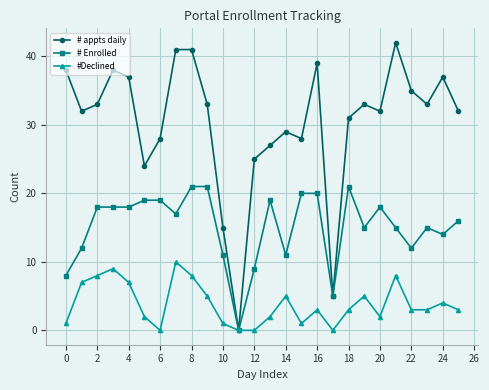

How many interior local valleys does the # appts daily series have?

7